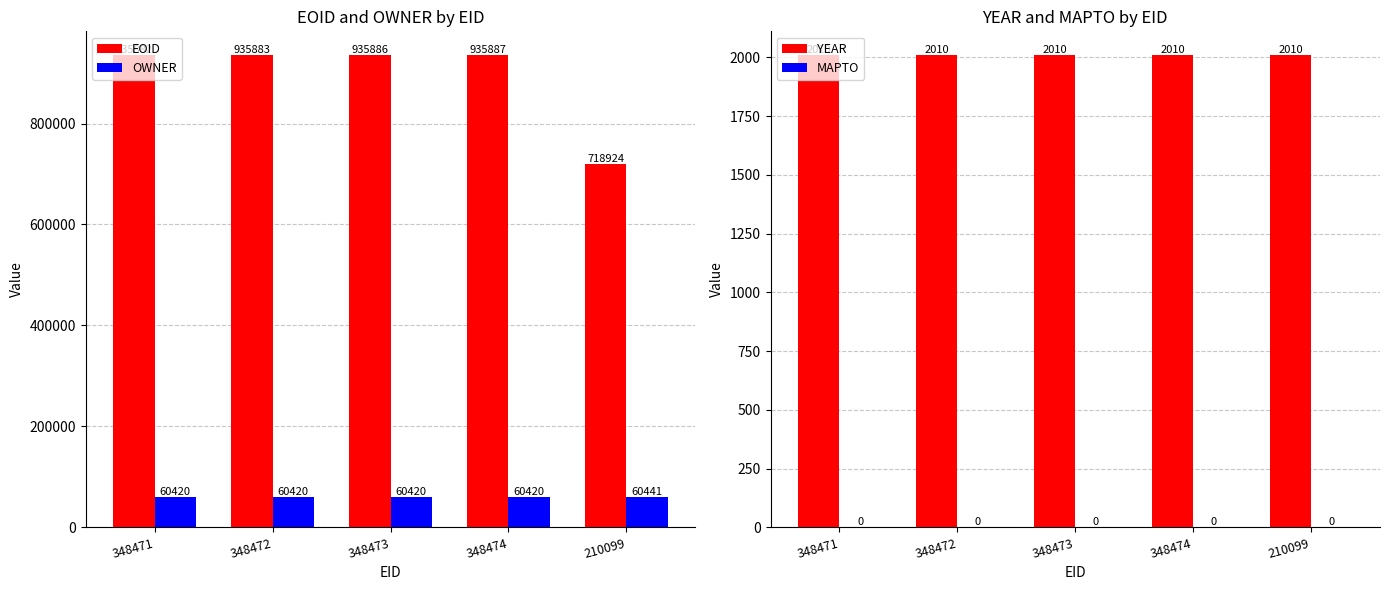

Reading left to right, list all the values displayed in this chart.

EOID: 935882	935883	935886	935887	718924
OWNER: 60420	60420	60420	60420	60441
YEAR: 2010	2010	2010	2010	2010
MAPTO: 0	0	0	0	0